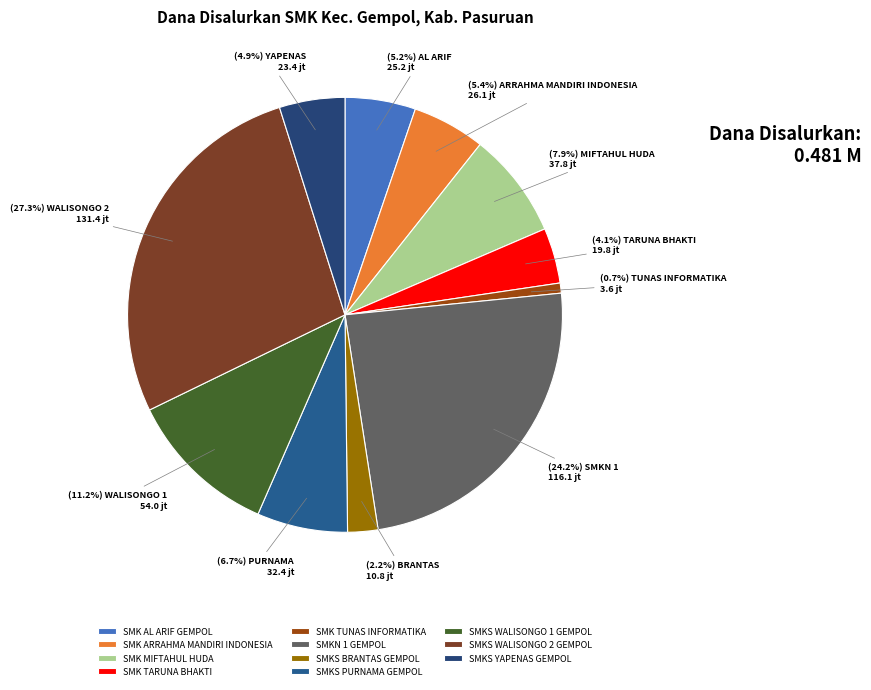

To the nearest percent, what is the difference between the largest and smallest slice percentages?

27%